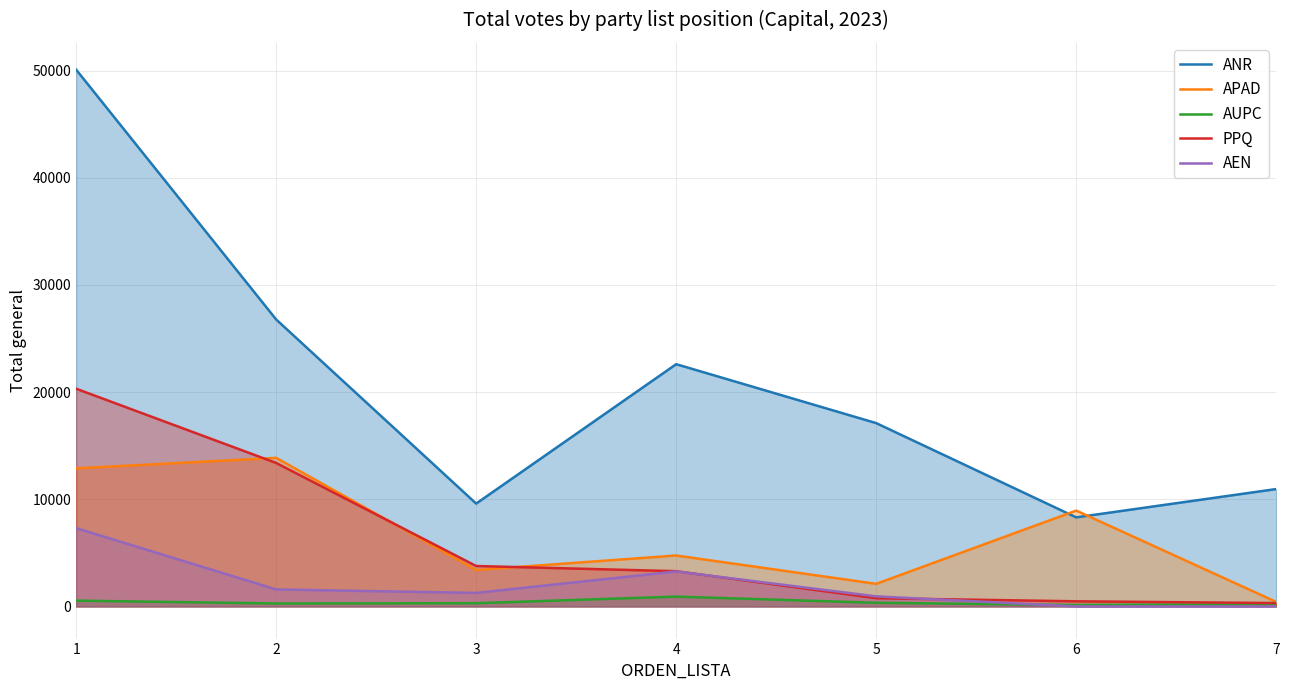

Between 2 and 3, which is larger?

2